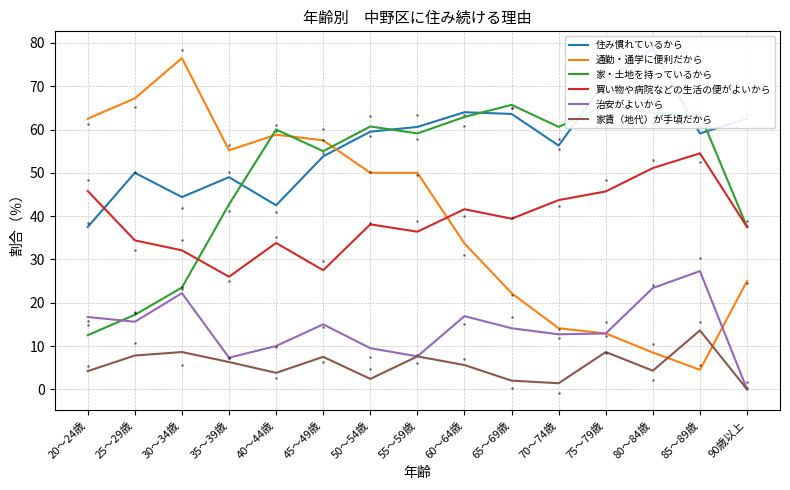

Is this an area chart (filled region under the line)?

No